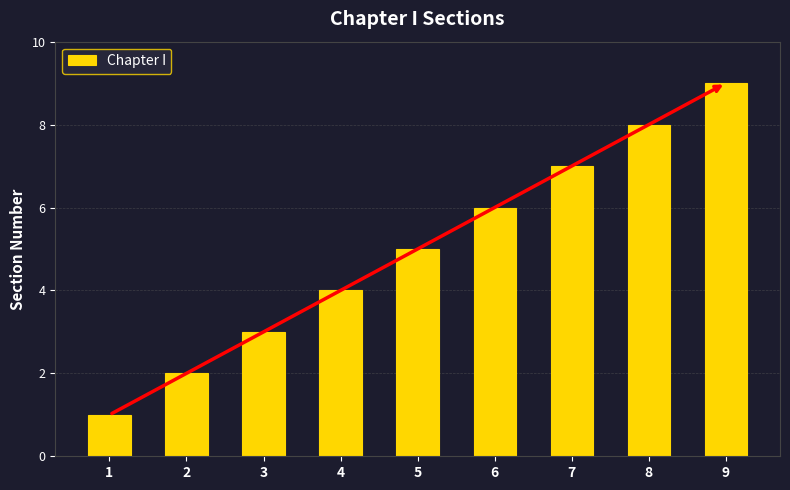

Which category has the highest value across all series?

9